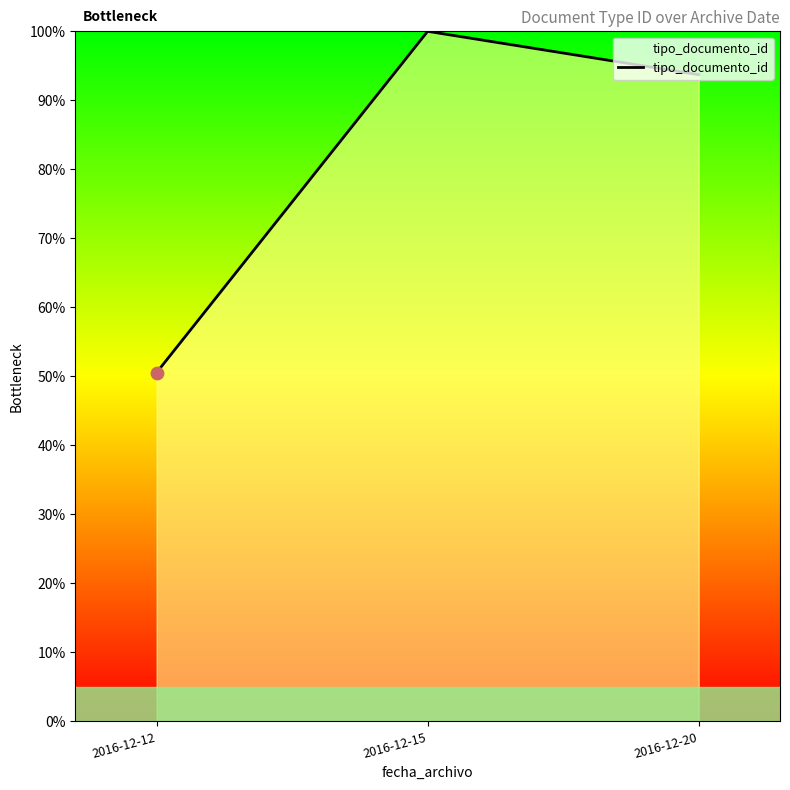

Between 2016-12-20 and 2016-12-12, which is larger?

2016-12-20